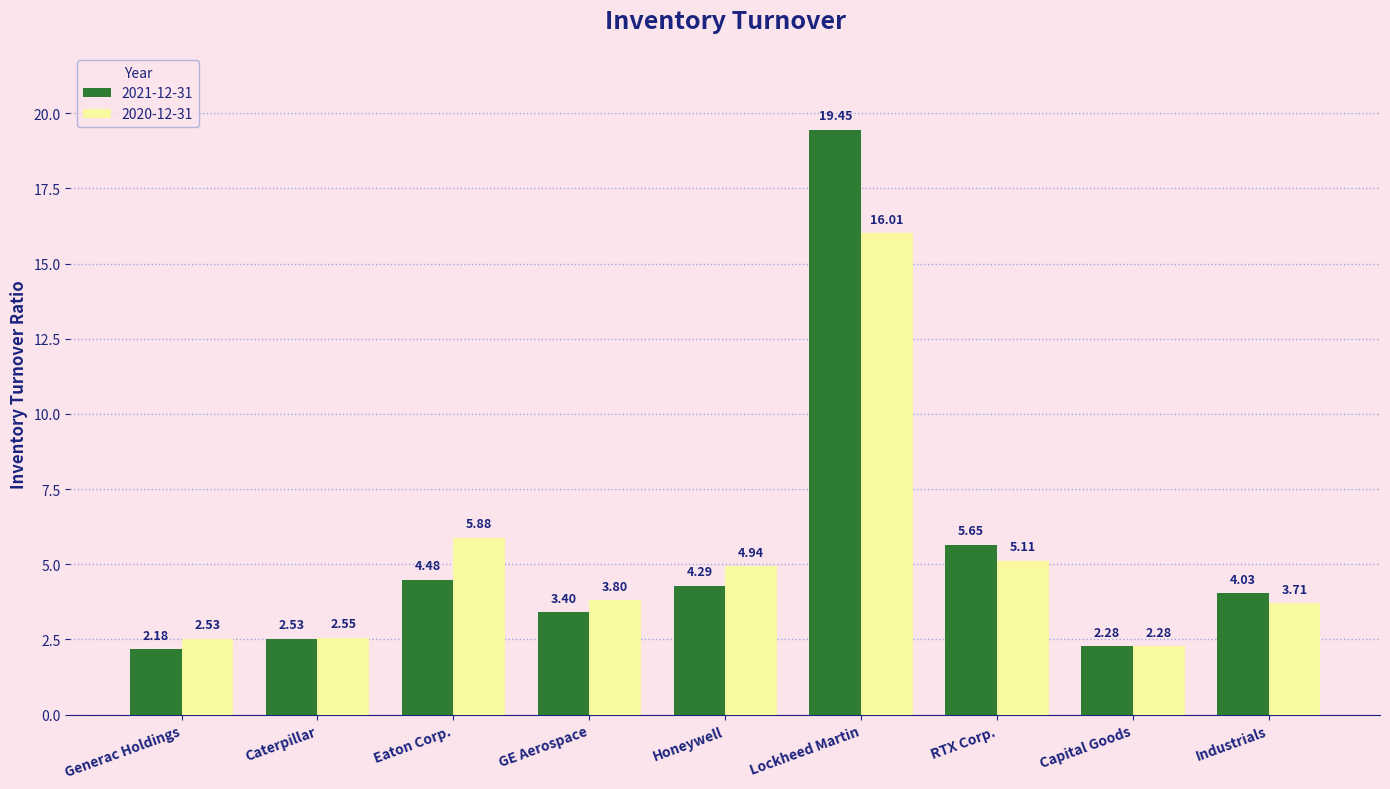

How many groups of bars are there?

9